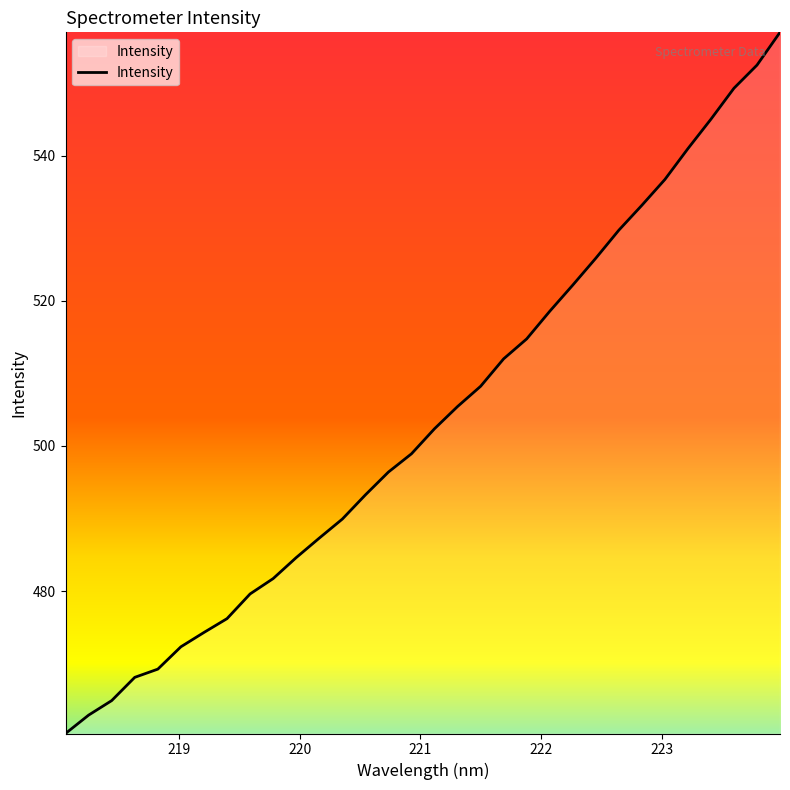

Does the chart display data point markers on the line(s)?

No